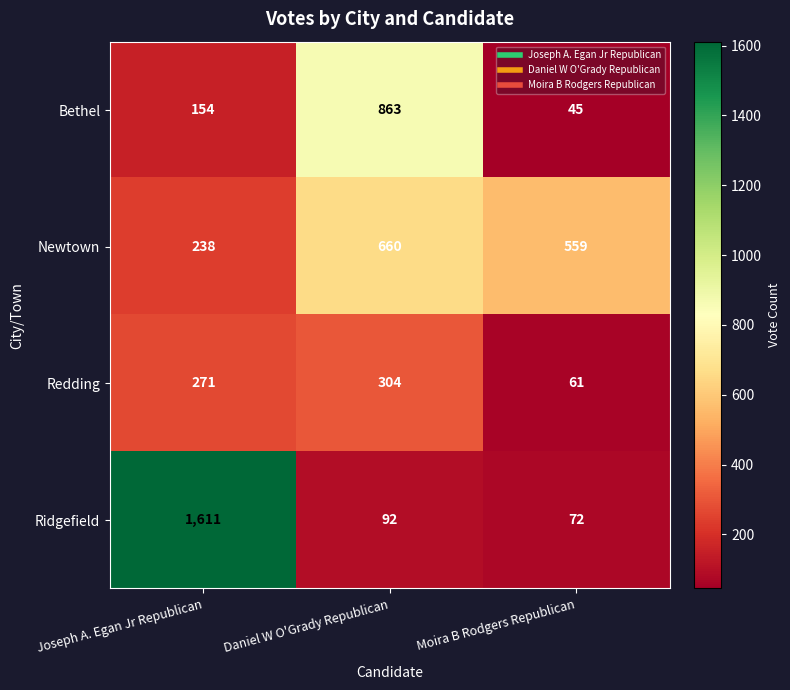

Which series has the widest spread of values?

Ridgefield